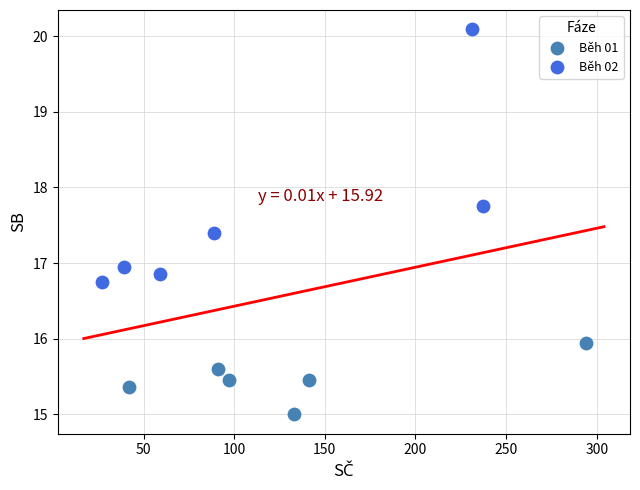

Which series reaches the maximum Y coordinate?

Běh 02